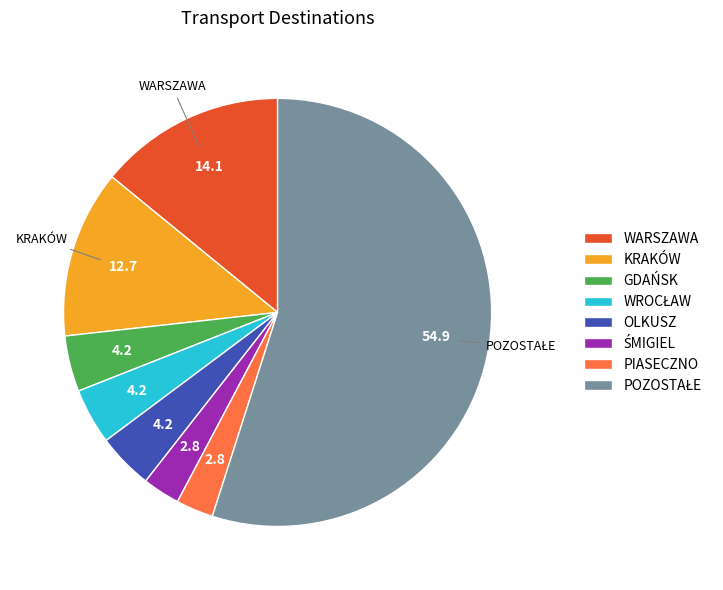

Does any single category account for the majority?

Yes